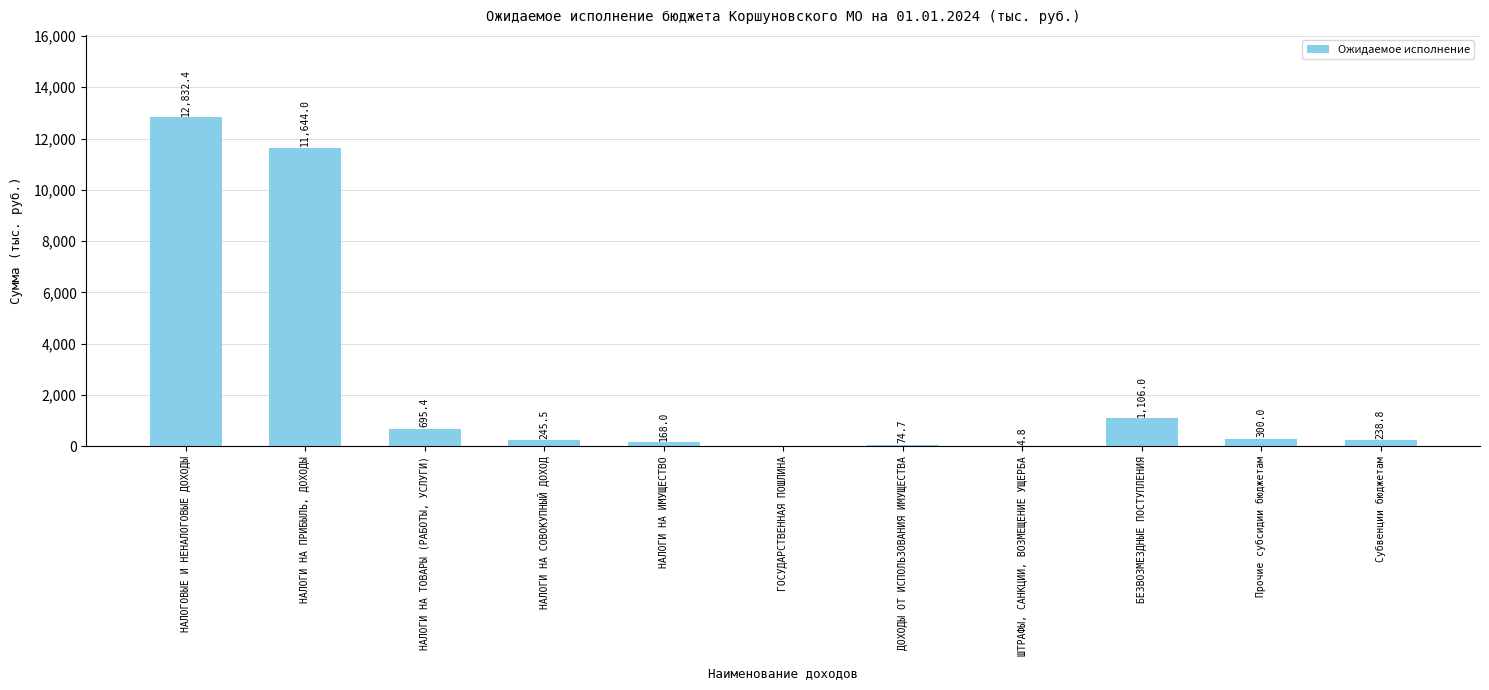

True or false: the data shows 11644.0 at НАЛОГИ НА ПРИБЫЛЬ, ДОХОДЫ.

True